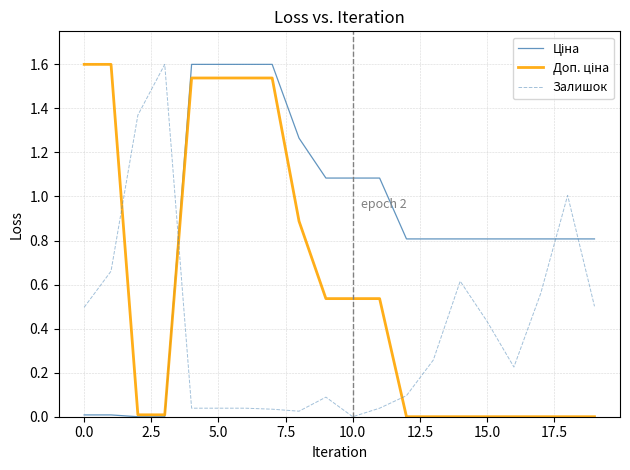

True or false: Залишок and Ціна intersect in this chart.

True